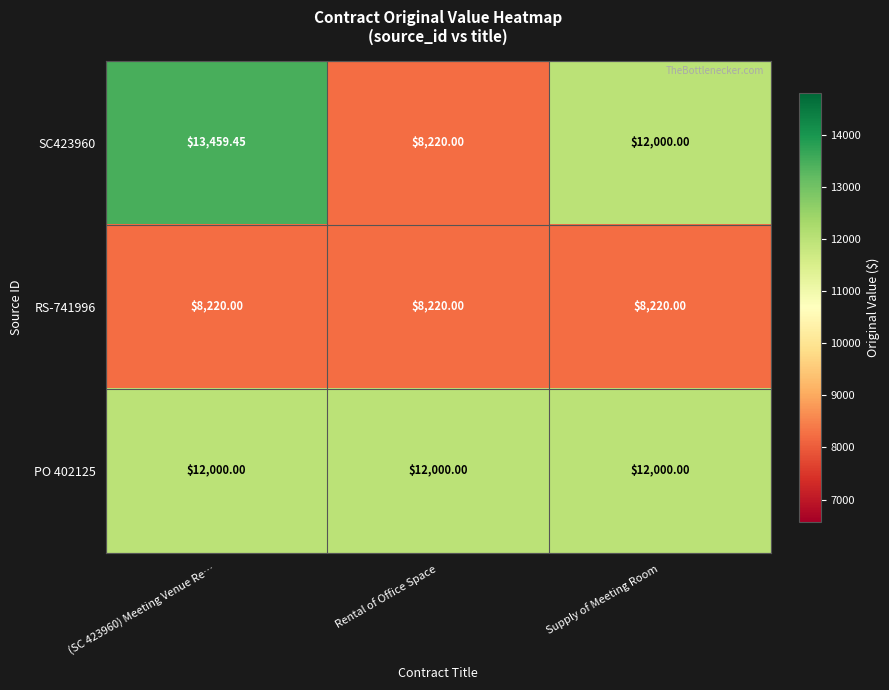

Which category has the lowest value in the SC423960 series?

Rental of Office Space